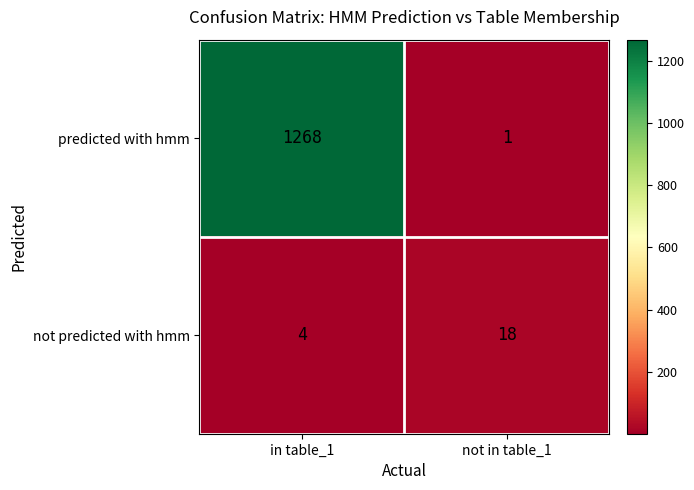

At how many categories does at least one series exceed 66?

1